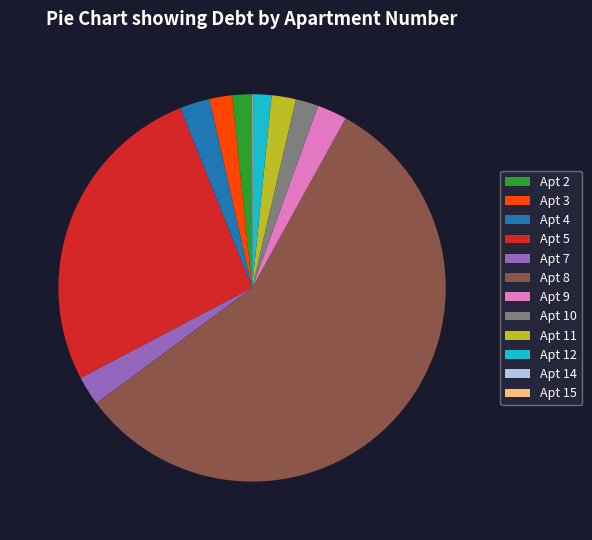

Which category has the biggest portion of the pie?

Apt 8